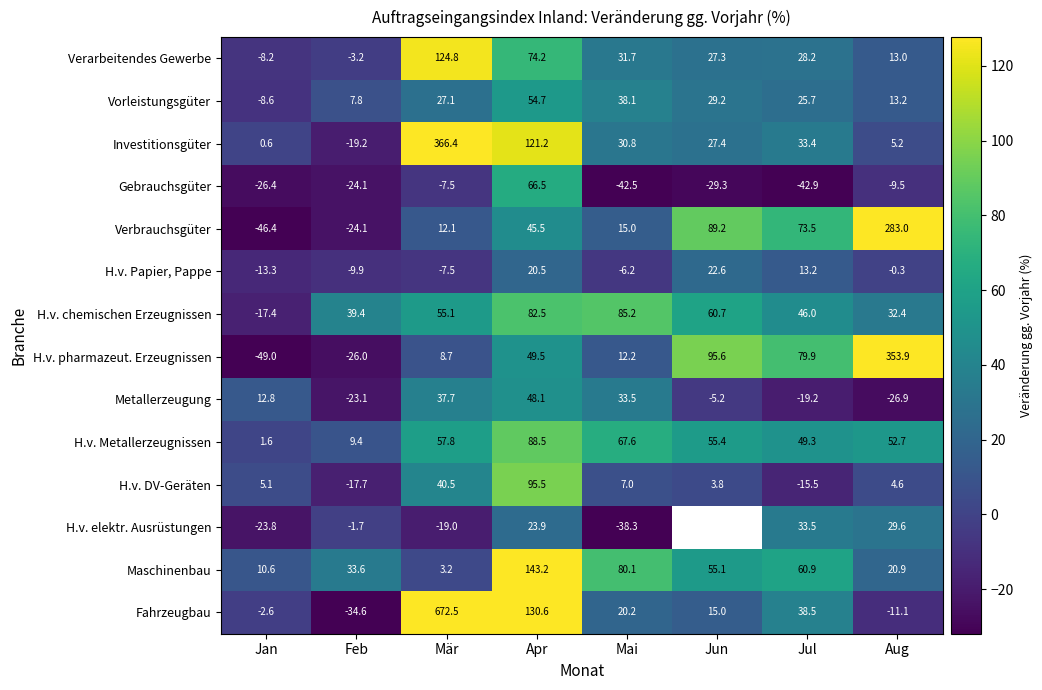

How many data points in H.v. Papier, Pappe are less than 0?

5